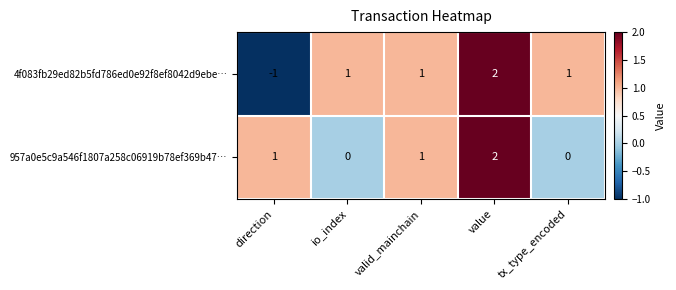

How many values in the 4f083fb29ed82b5fd786ed0e92f8ef8042d9ebe… series are below 1?

1